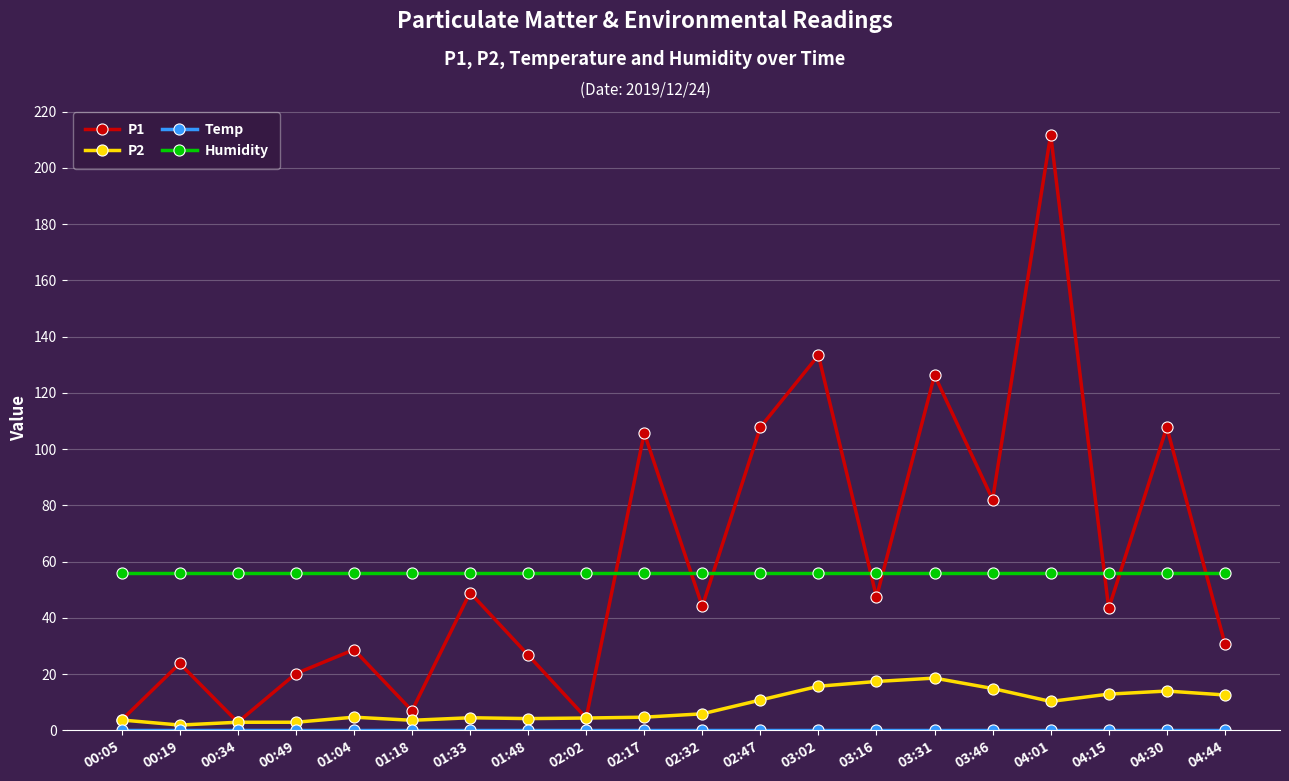

Which series has the widest spread of values?

P1